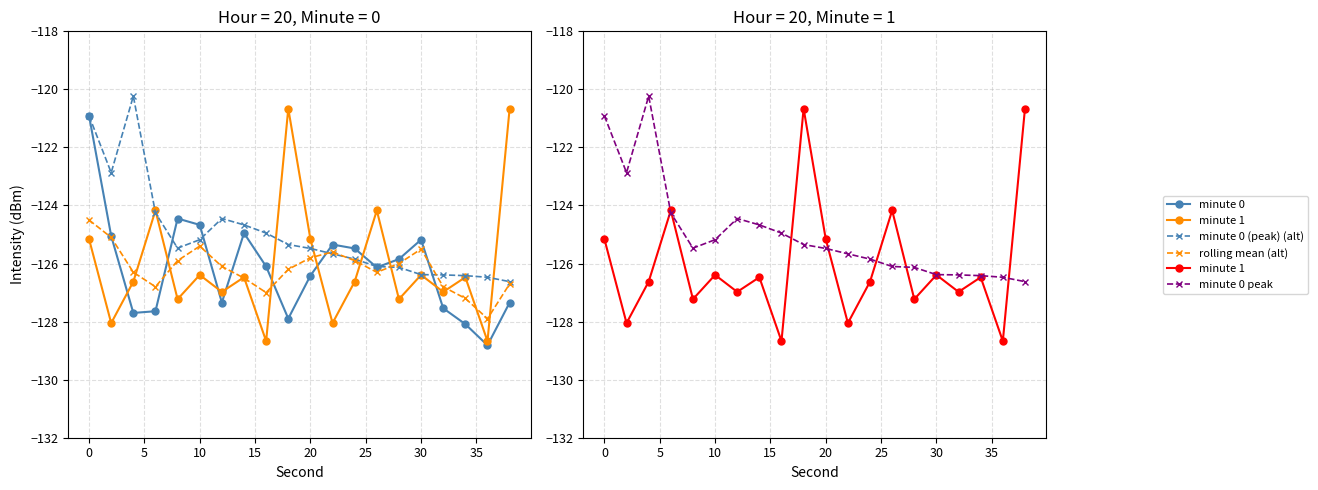

What is the greatest value displayed?

-120.2